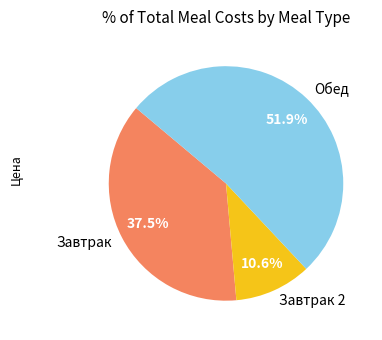

How many segments does this pie chart have?

3